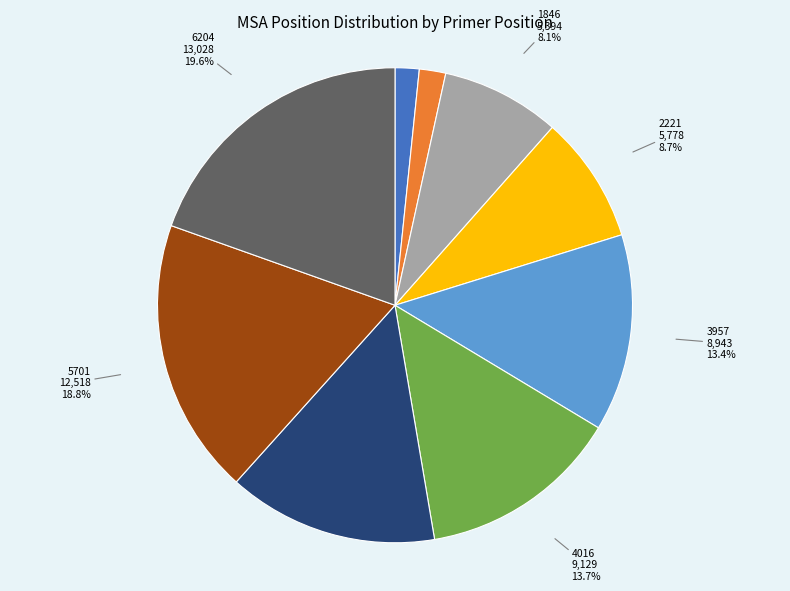

What percentage is the 4283 slice, to the nearest percent?

14%